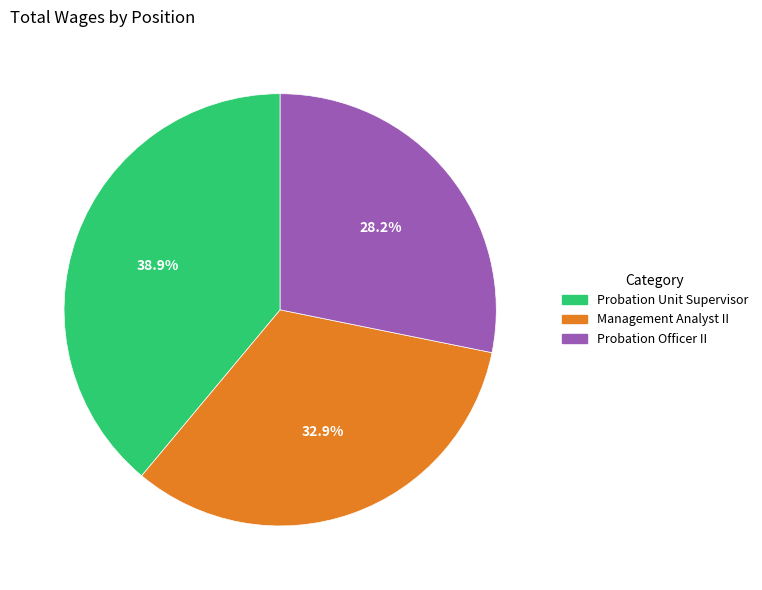

True or false: Probation Unit Supervisor accounts for 47% of the total.

False